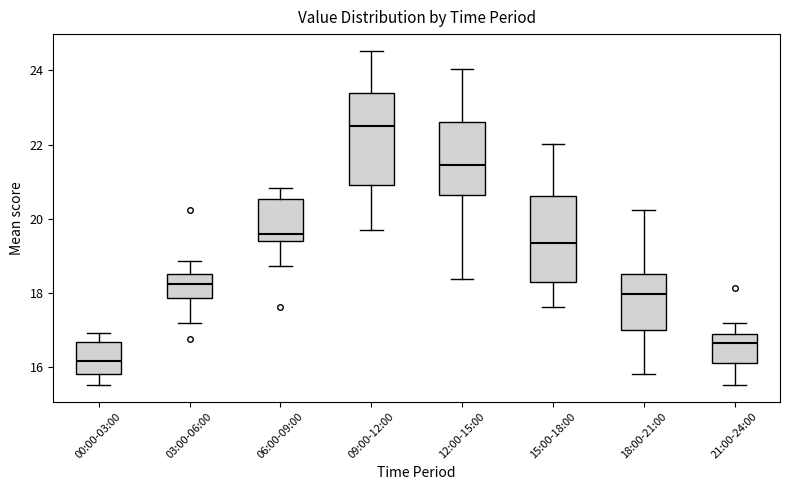

Reading left to right, read every box against the y-axis: the position of its median line, the range the box covers, and the ends of its whiskers. The values are not printed on the chart, so give them approximately, as read against the axis.

00:00-03:00: median 16.2, box 15.8 to 16.6, whiskers 15.6 to 17.0
03:00-06:00: median 18.2, box 17.8 to 18.6, whiskers 17.2 to 18.8
06:00-09:00: median 19.6, box 19.4 to 20.6, whiskers 18.8 to 20.8
09:00-12:00: median 22.6, box 21.0 to 23.4, whiskers 19.8 to 24.6
12:00-15:00: median 21.4, box 20.6 to 22.6, whiskers 18.4 to 24.0
15:00-18:00: median 19.4, box 18.4 to 20.6, whiskers 17.6 to 22.0
18:00-21:00: median 18.0, box 17.0 to 18.6, whiskers 15.8 to 20.2
21:00-24:00: median 16.6, box 16.2 to 16.8, whiskers 15.6 to 17.2